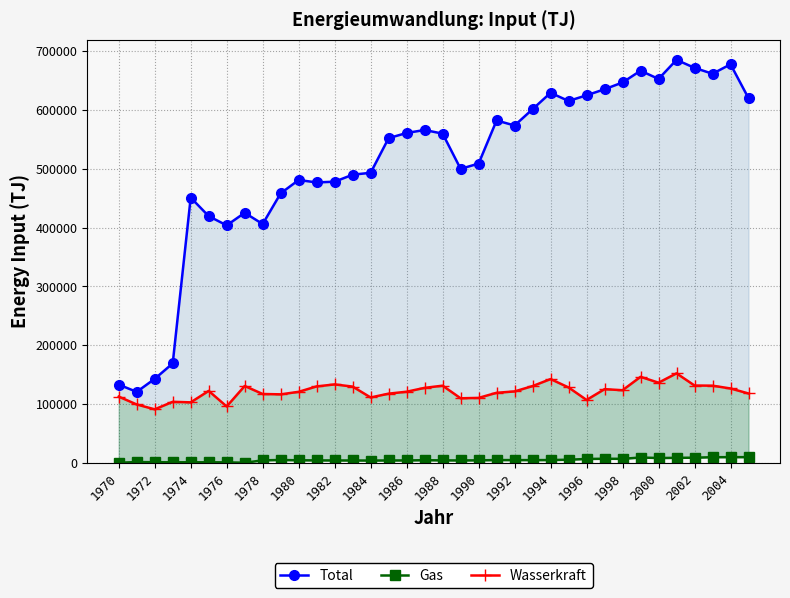

What is the difference between the second highest and second lowest values in the Total series?

544490